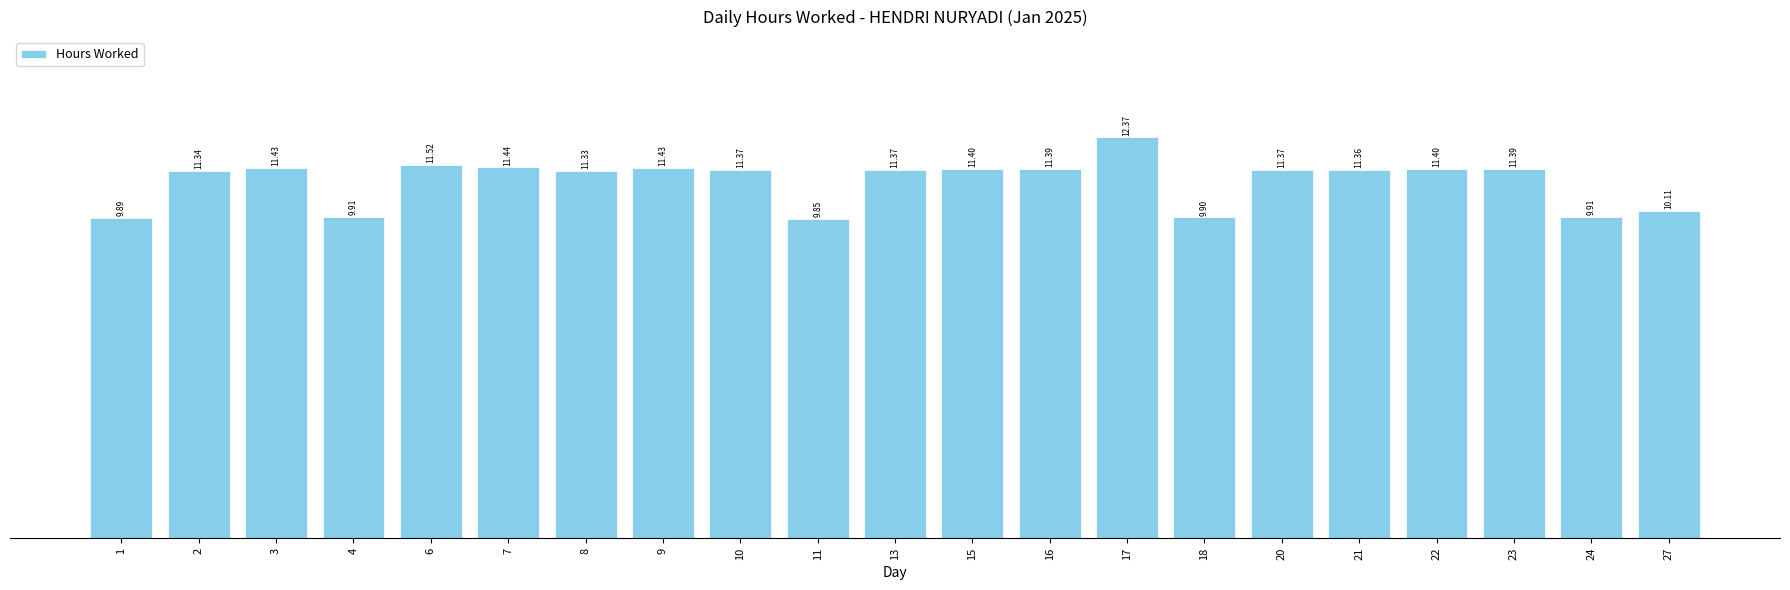

What is the average value?

11.0